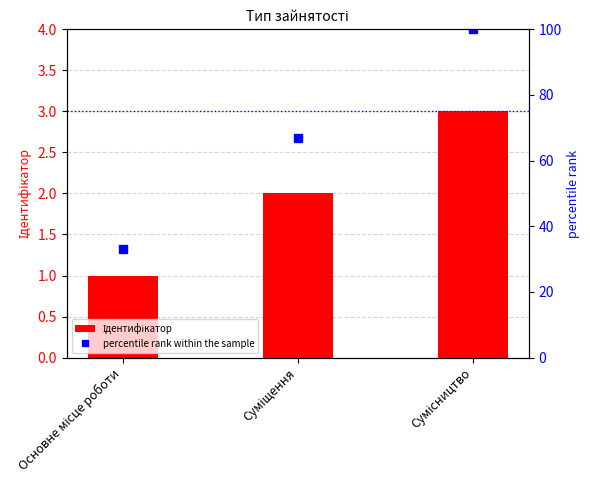

What is the difference between the second highest and minimum values in the Ідентифікатор series?

1